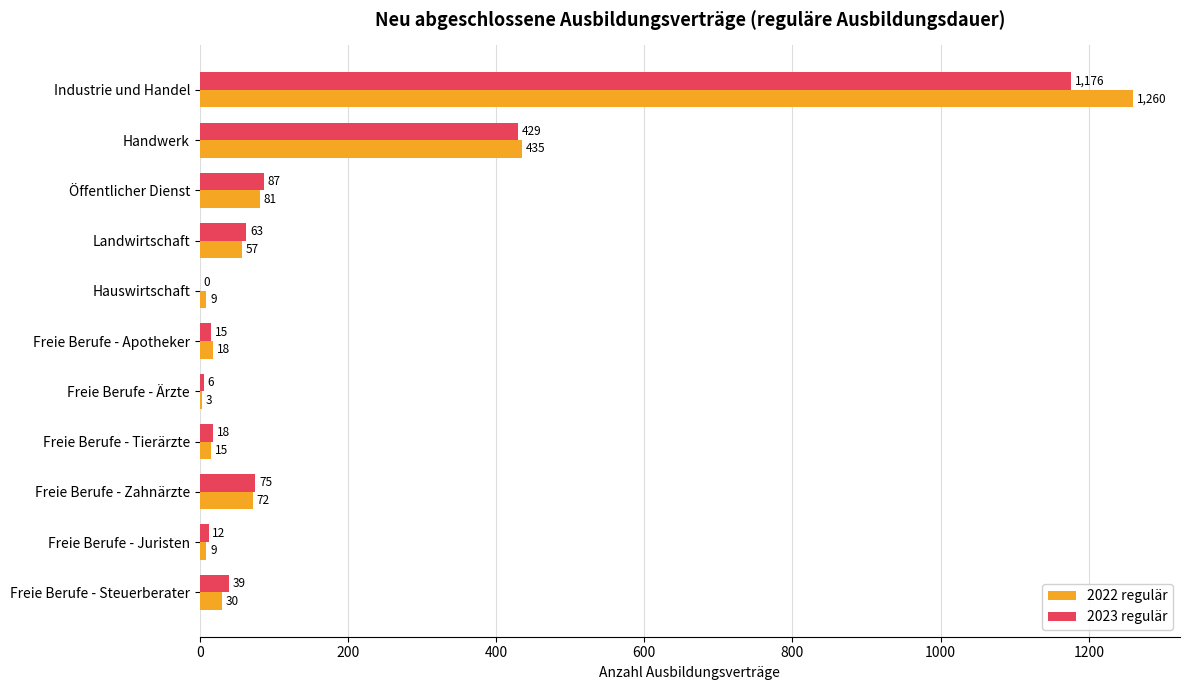

Read the 2022 regulär value at Hauswirtschaft, to the nearest 10.

10